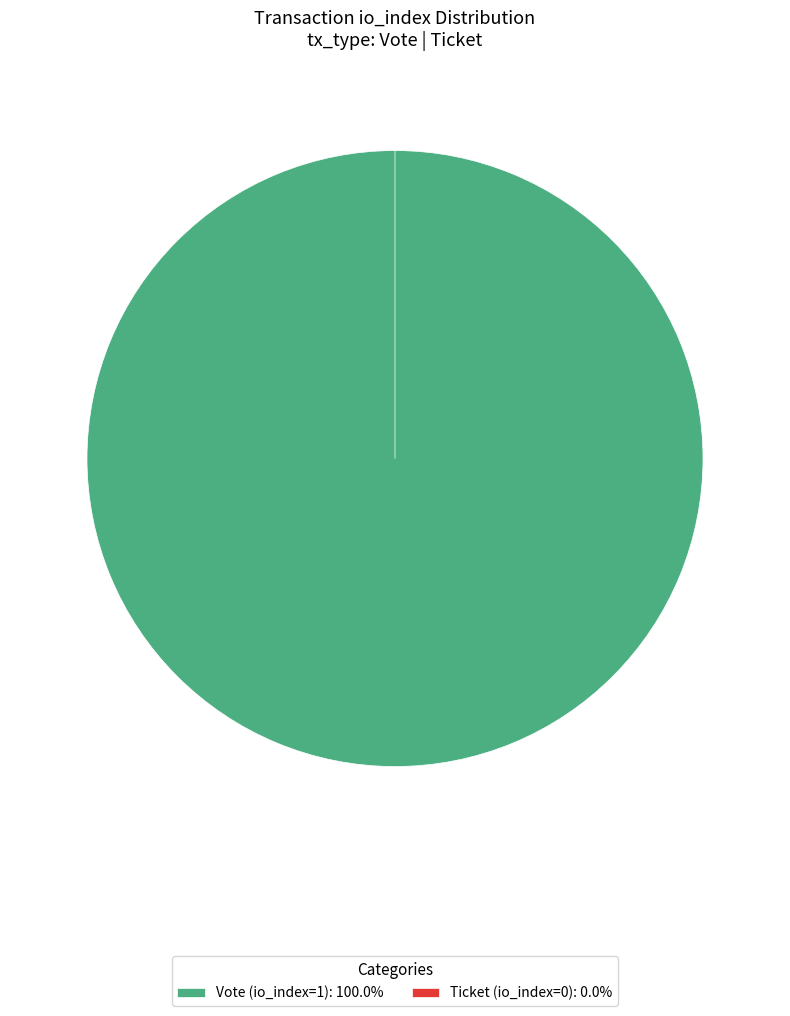

To the nearest percent, what is the combined percentage of Ticket (io_index=0) and Vote (io_index=1)?

100%